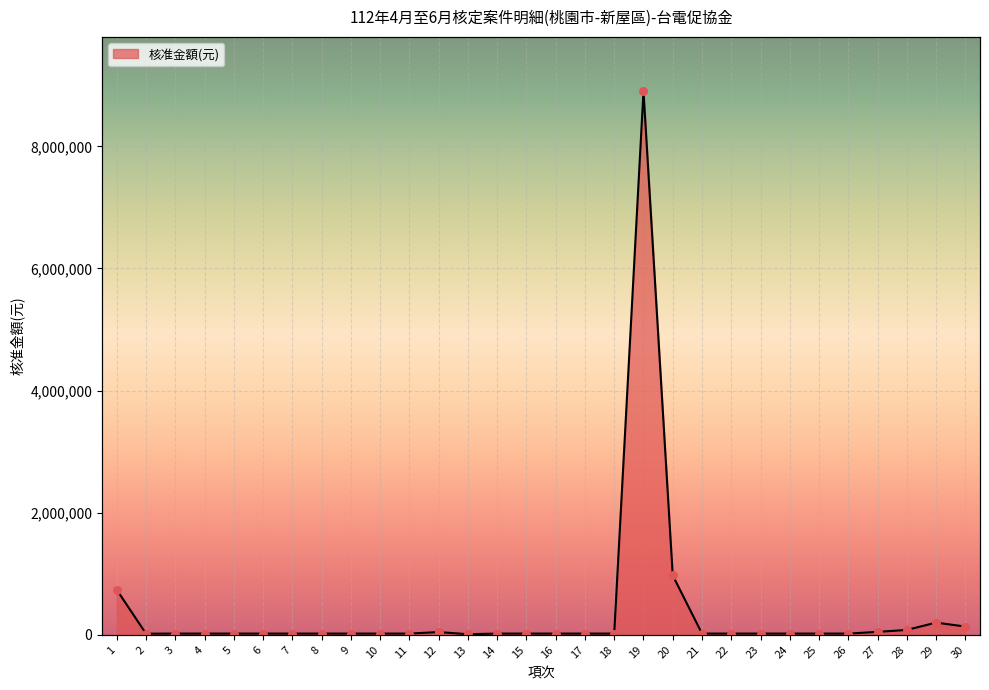

What is the change in value from 13 to 28?

+70000